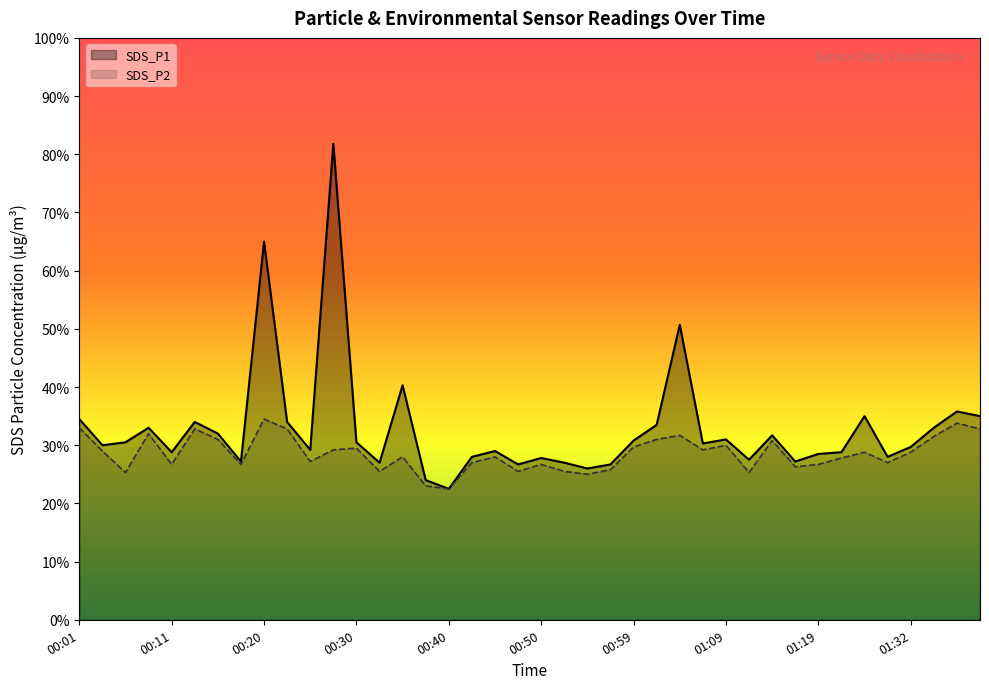

Reading right to left, extract all data points from this chart.

SDS_P1: 01:39=3.5	01:37=3.6	01:34=3.3	01:32=3.0	01:29=2.8	01:24=3.5	01:22=2.9	01:19=2.9	01:16=2.7	01:14=3.2	01:12=2.8	01:09=3.1	01:07=3.0	01:04=5.1	01:02=3.4	00:59=3.1	00:57=2.7	00:54=2.6	00:52=2.7	00:50=2.8	00:47=2.7	00:45=2.9	00:42=2.8	00:40=2.2	00:37=2.4	00:35=4.0	00:33=2.7	00:30=3.0	00:28=8.2	00:25=2.9	00:23=3.4	00:20=6.5	00:18=2.7	00:16=3.2	00:13=3.4	00:11=2.9	00:08=3.3	00:06=3.0	00:03=3.0	00:01=3.5
SDS_P2: 01:39=3.3	01:37=3.4	01:34=3.1	01:32=2.9	01:29=2.7	01:24=2.9	01:22=2.8	01:19=2.7	01:16=2.6	01:14=3.1	01:12=2.5	01:09=3.0	01:07=2.9	01:04=3.2	01:02=3.1	00:59=3.0	00:57=2.6	00:54=2.5	00:52=2.5	00:50=2.7	00:47=2.5	00:45=2.8	00:42=2.7	00:40=2.2	00:37=2.3	00:35=2.8	00:33=2.5	00:30=3.0	00:28=2.9	00:25=2.7	00:23=3.3	00:20=3.5	00:18=2.7	00:16=3.1	00:13=3.3	00:11=2.7	00:08=3.2	00:06=2.5	00:03=2.9	00:01=3.3